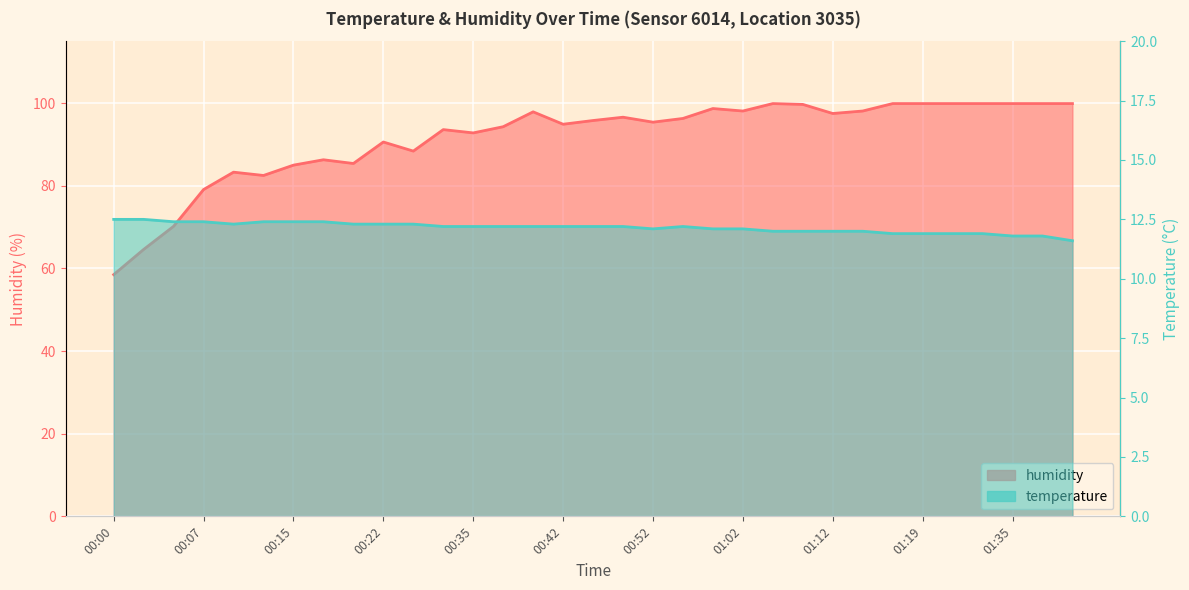

What is the difference between the temperature values at 00:07 and 00:30?

0.2